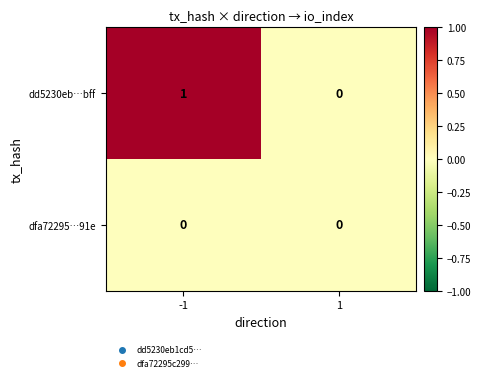

Reading left to right, transcribe all the data shown in this chart.

dd5230eb…bff: -1=1	1=0
dfa72295…91e: -1=0	1=0